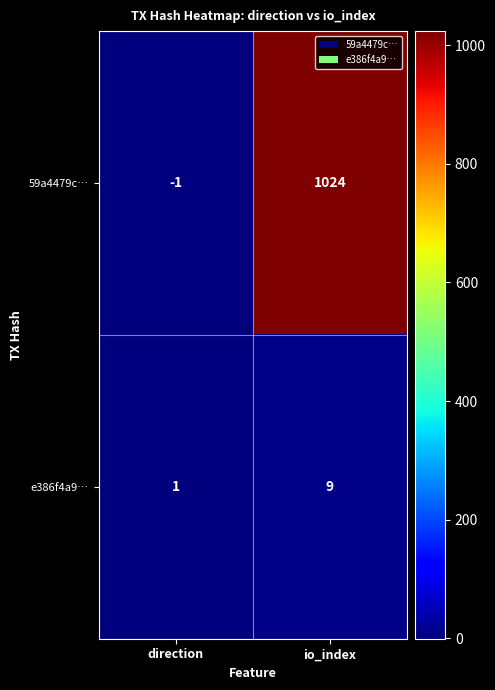

List the series in order of their peak value, lowest first.

e386f4a9…, 59a4479c…